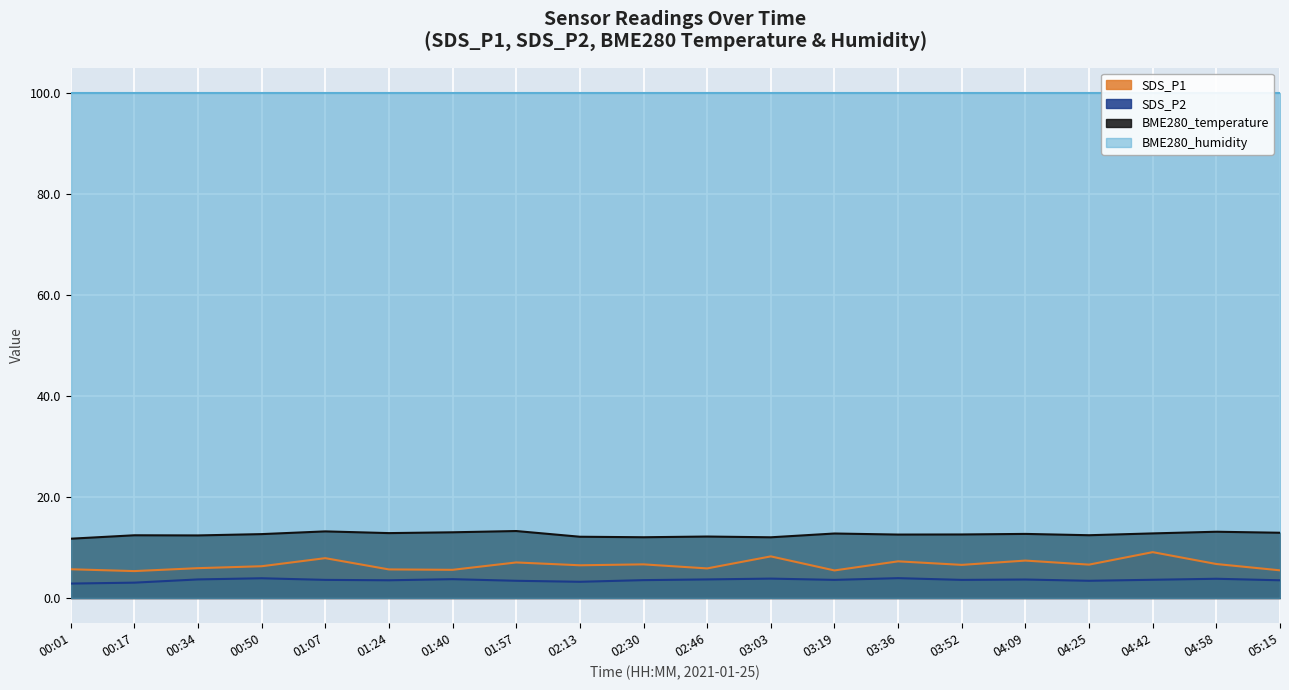

At which label is BME280_temperature closest to 12?

03:03